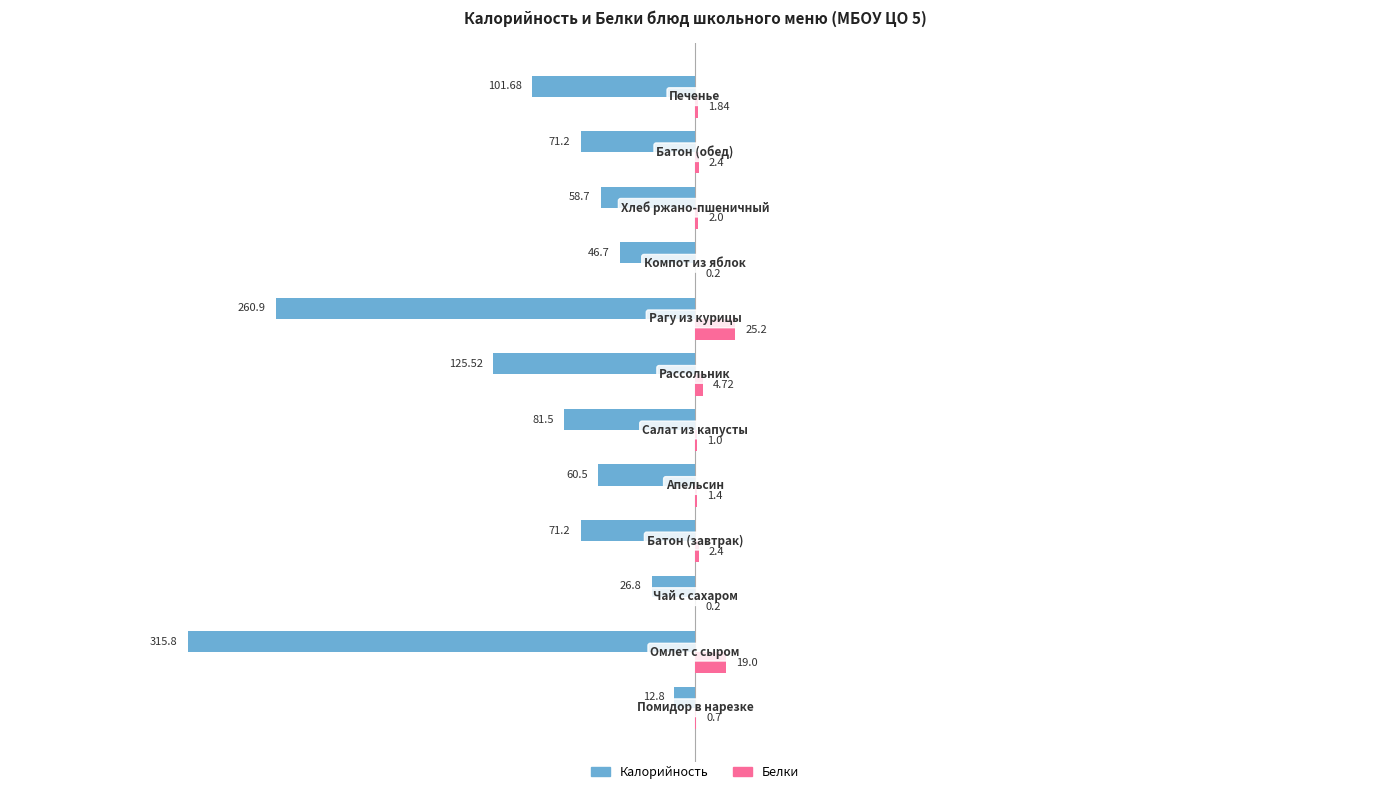

What is the sum of all Калорийность values?

-1233.3